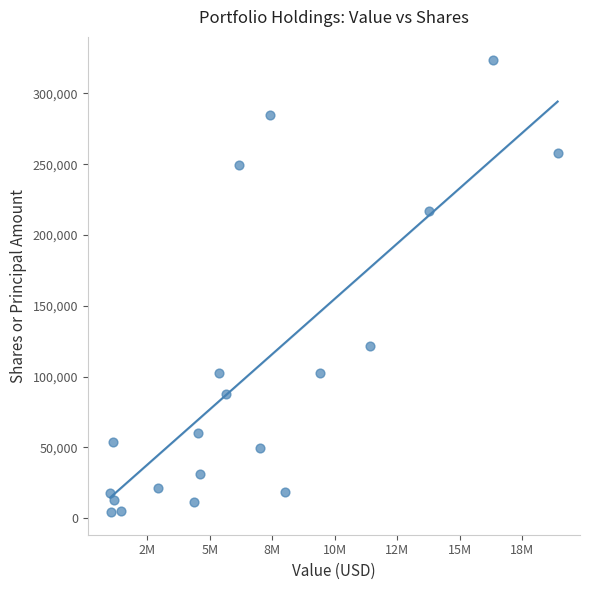

What Y value in the scatter plot is closest to 164100?

121404